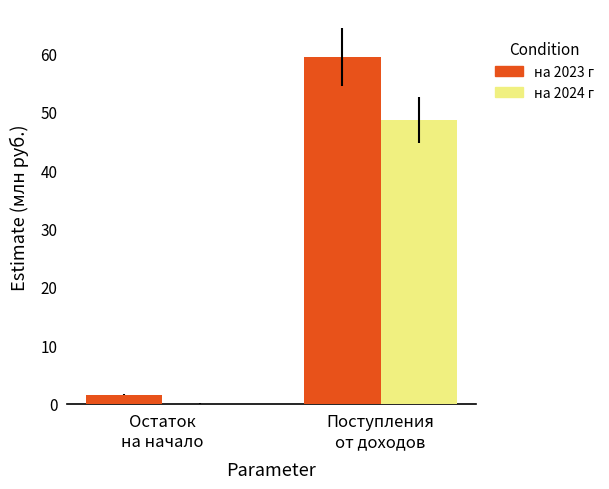

Which series changed the most between Остаток
на начало and Поступления
от доходов?

на 2023 г